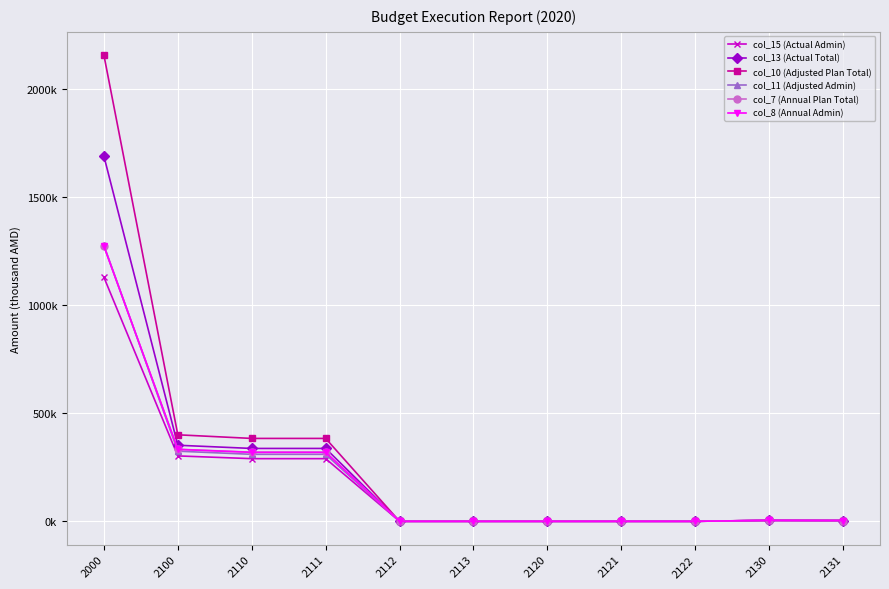

What is the maximum value shown in the chart?

2155601.5